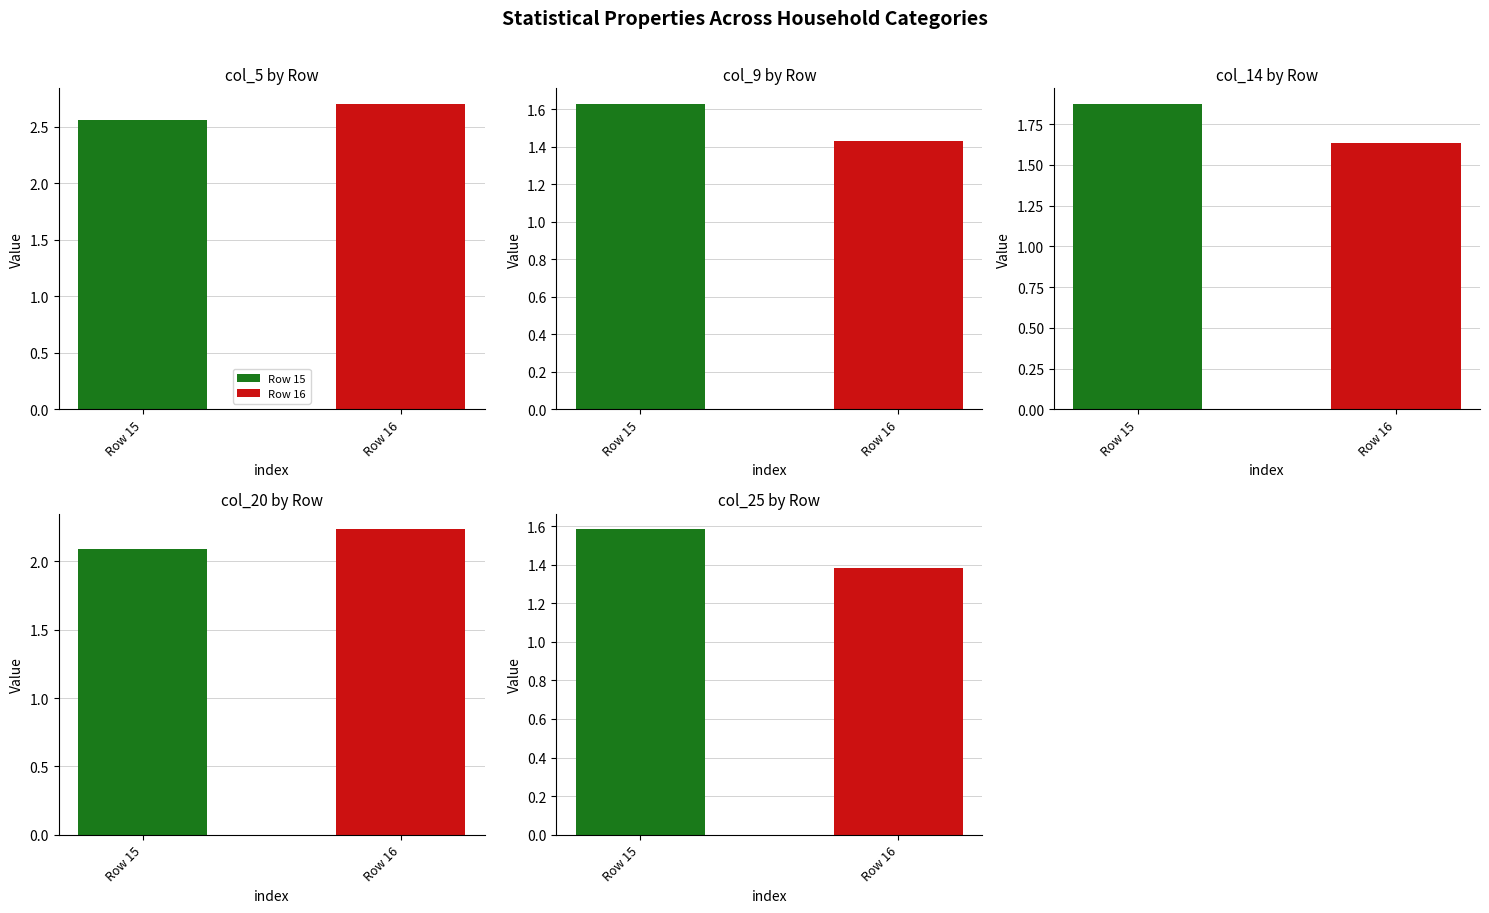

The col_5 series shows 2.6 at Row 15. True or false?

True